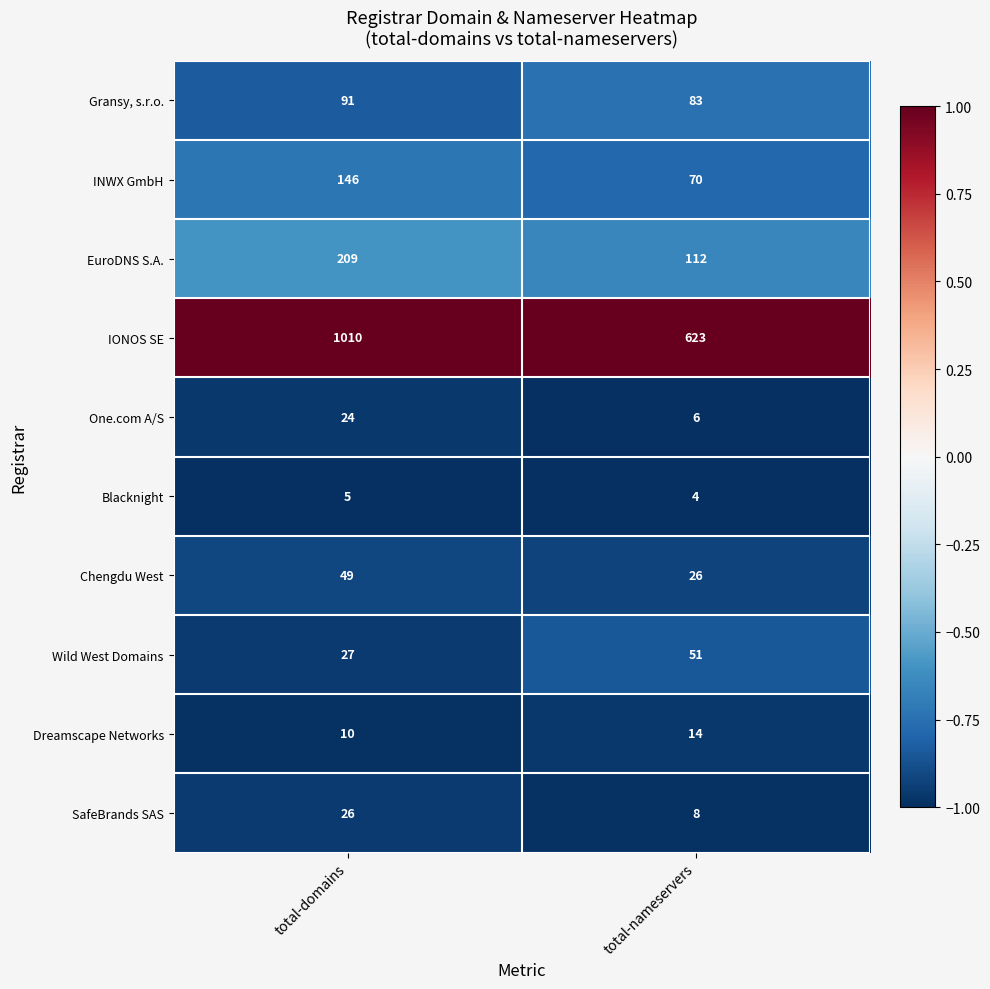

At which label does EuroDNS S.A. reach its peak?

total-domains